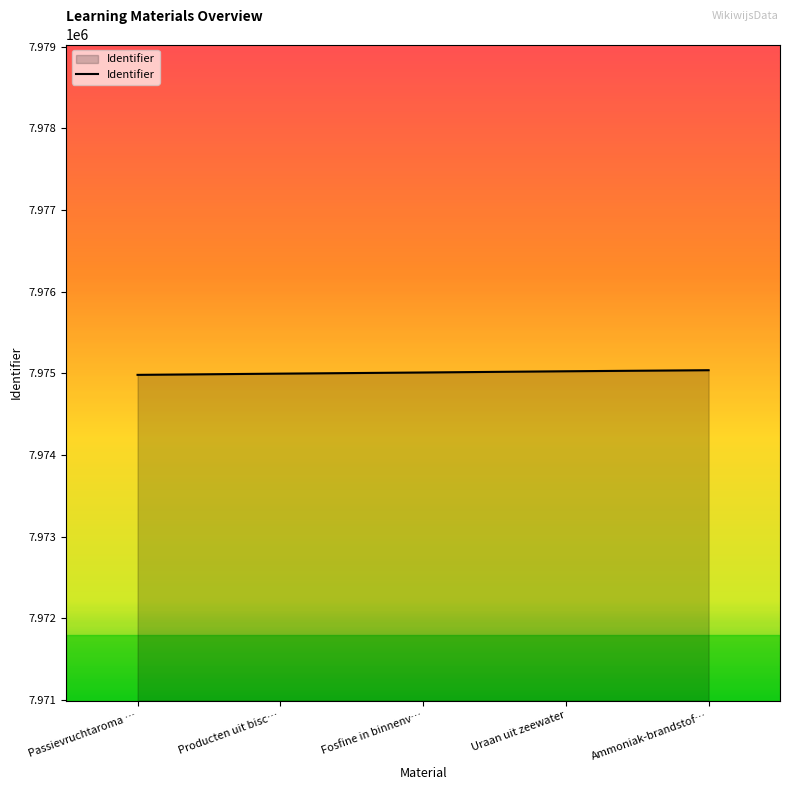

What is the difference between the second highest and minimum values?

44